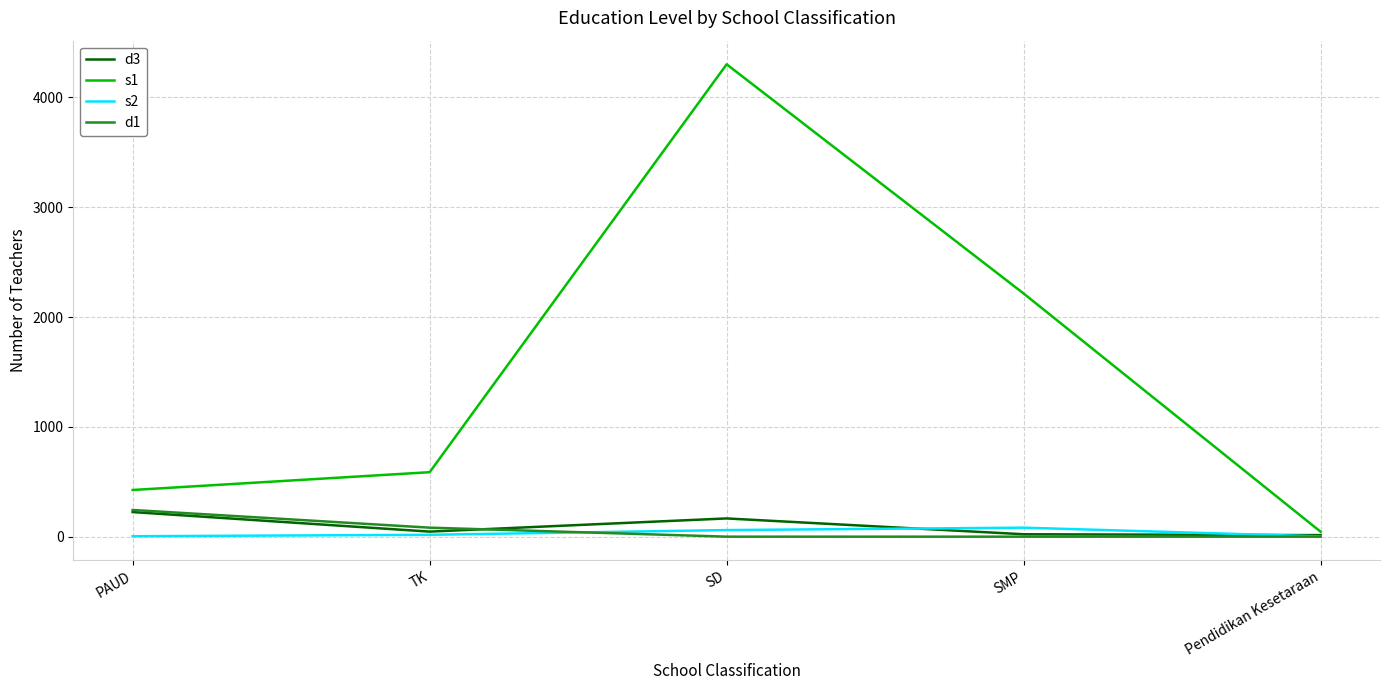

Which category has the highest value across all series?

SD